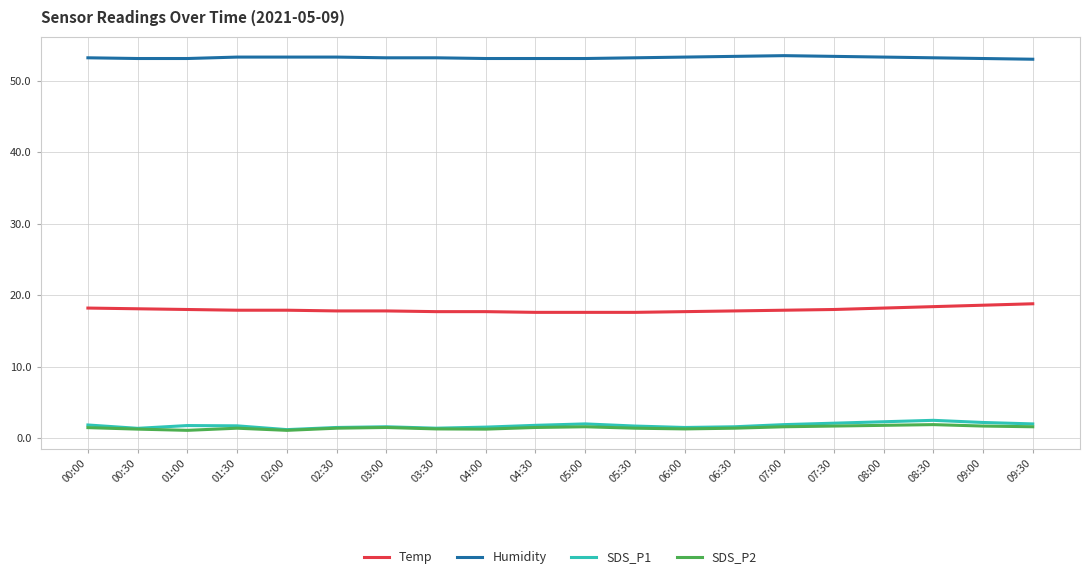

What is the greatest value displayed?

53.5